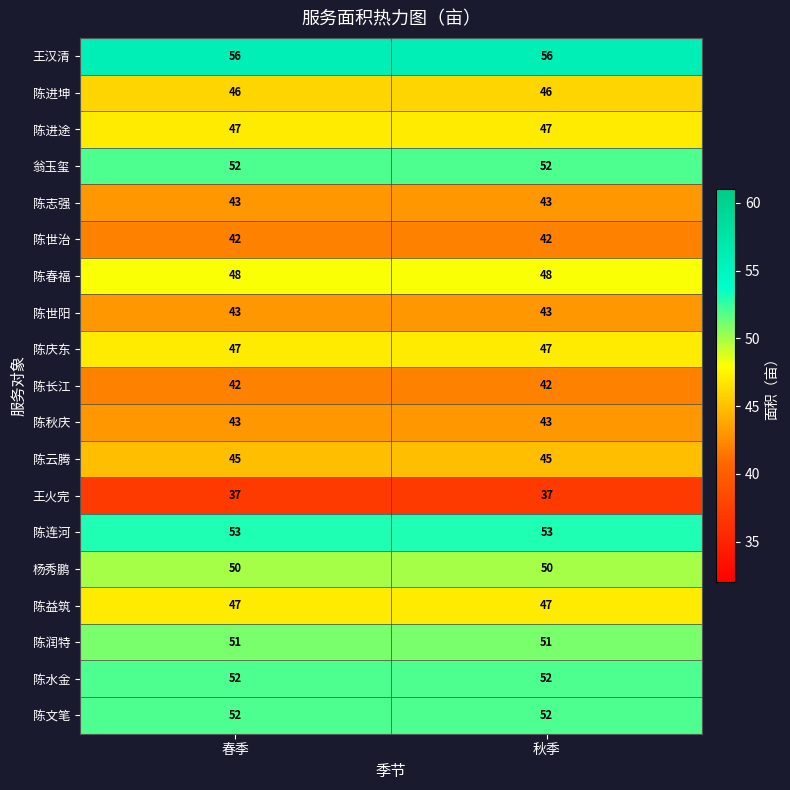

Which series has the largest total across all categories?

王汉清